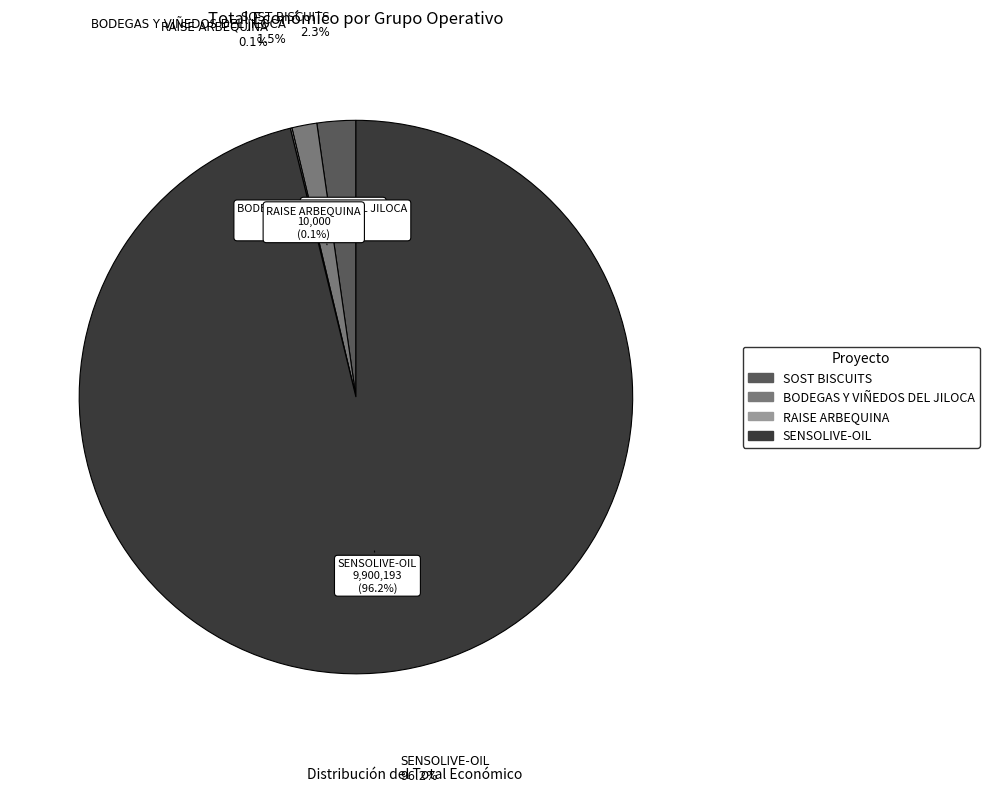

True or false: SENSOLIVE-OIL accounts for 96% of the total.

True